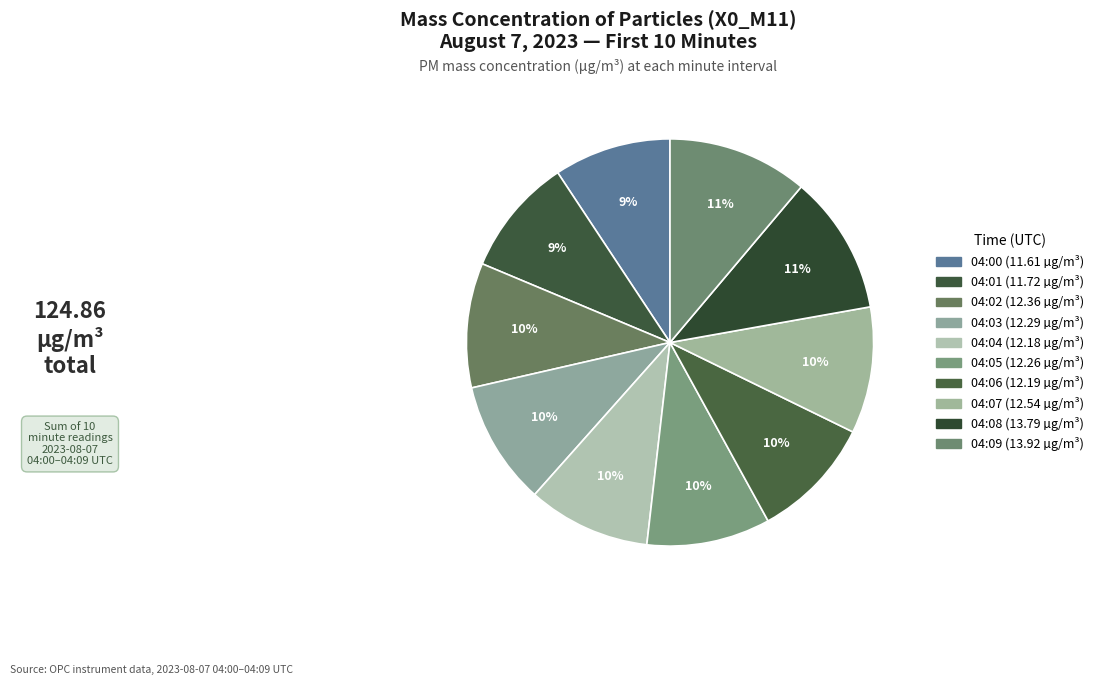

The 04:08 slice represents 19% of the pie. True or false?

False